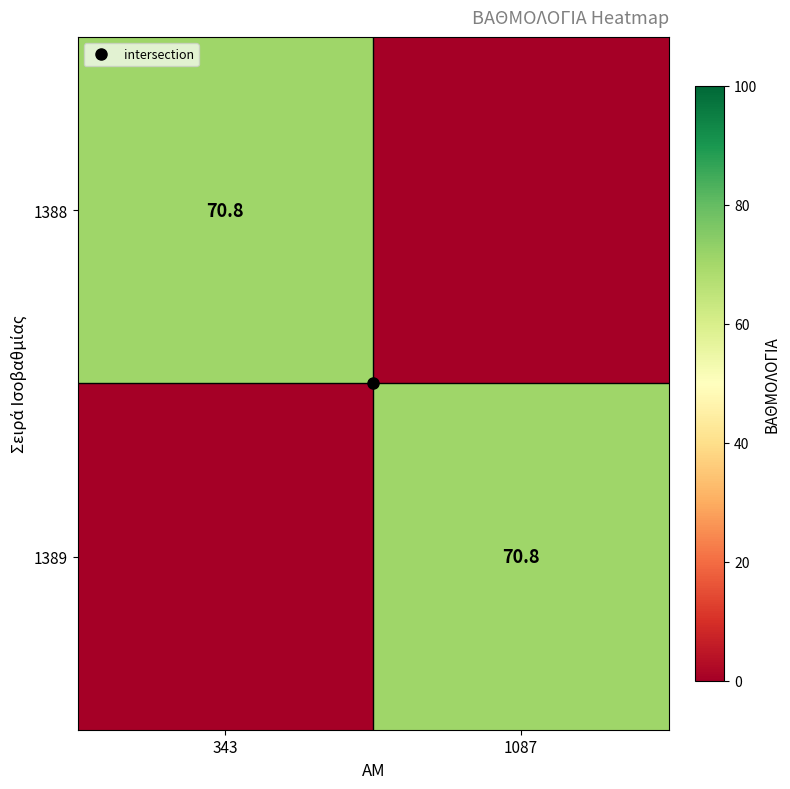

Which series has the largest range (max minus min)?

1388